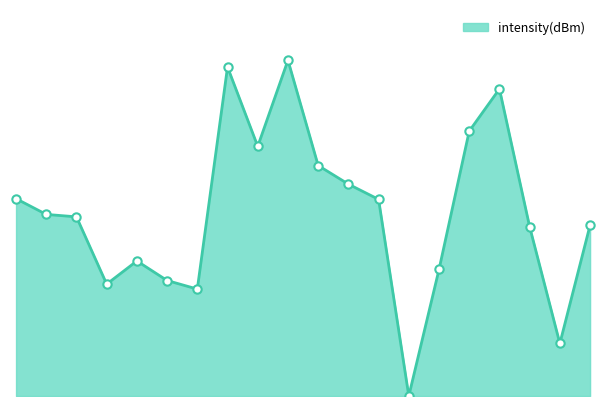

Does the chart have visible grid lines?

No